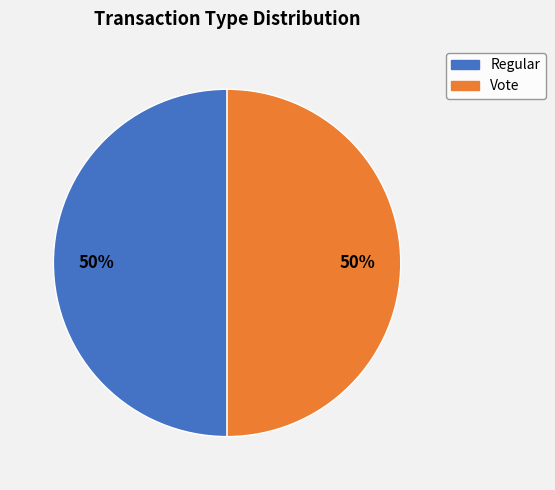

To the nearest percent, what portion does Vote represent?

50%